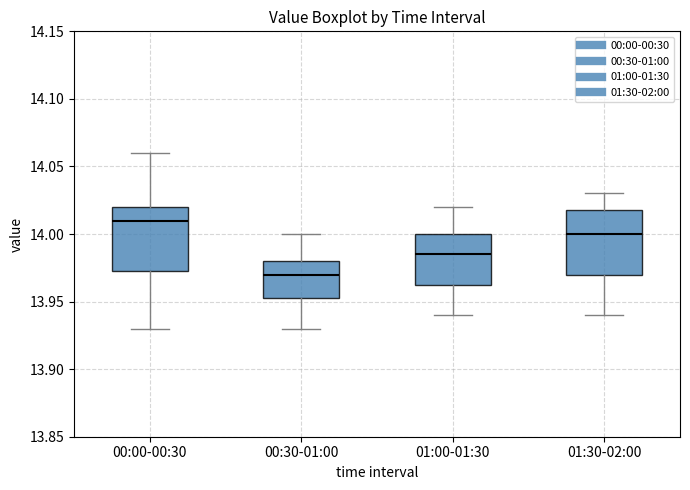

Which box's median line is the lowest?

00:30-01:00